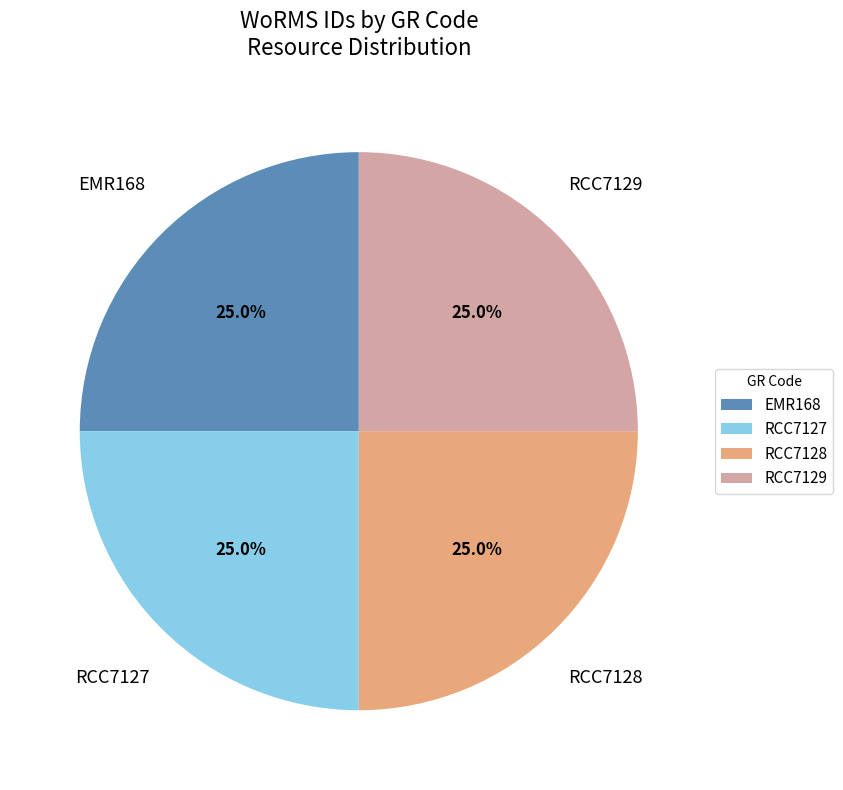

Does RCC7129 account for over 50% of the chart?

No